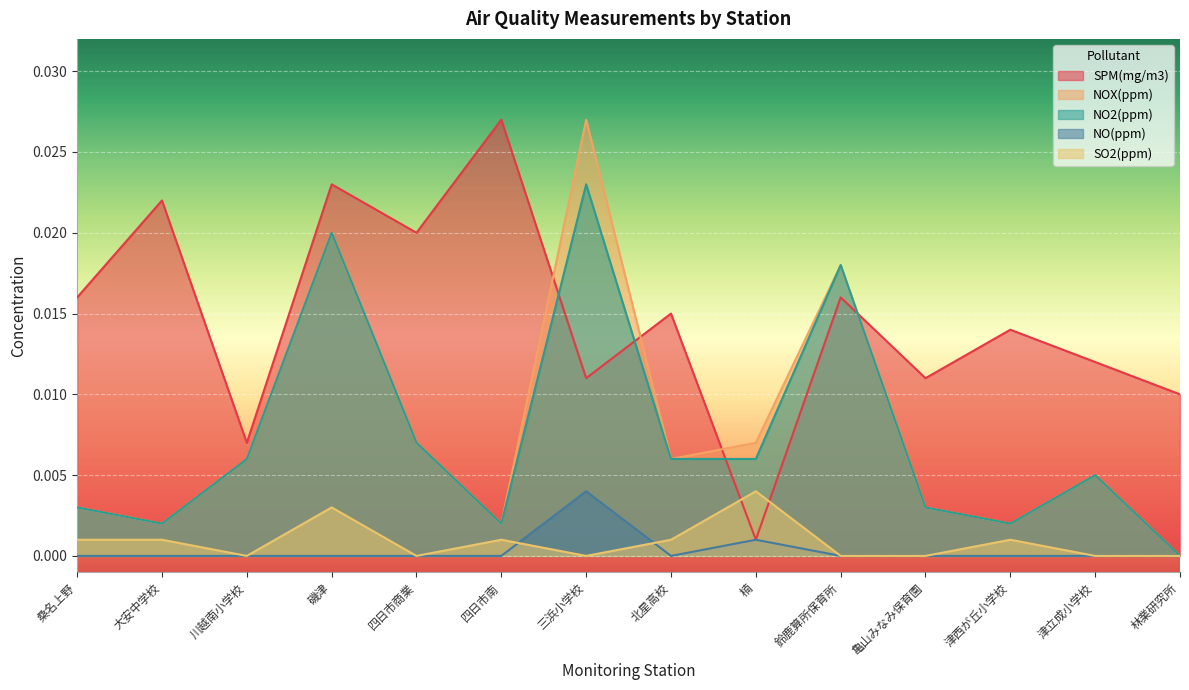

What is the label of the 2nd point from the left?

大安中学校